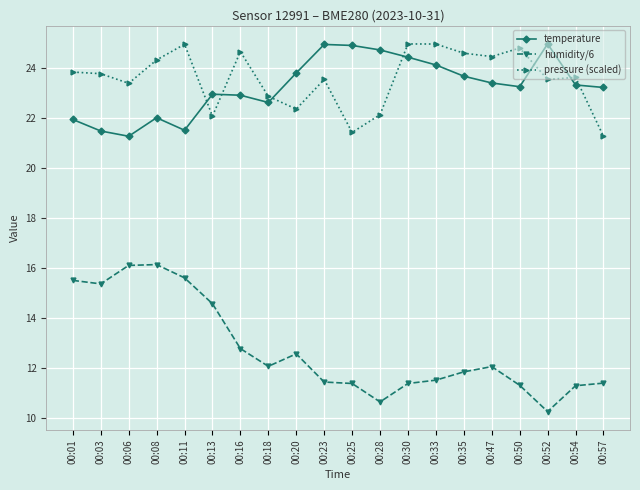

What are all the series names shown in the legend?

temperature, humidity/6, pressure (scaled)